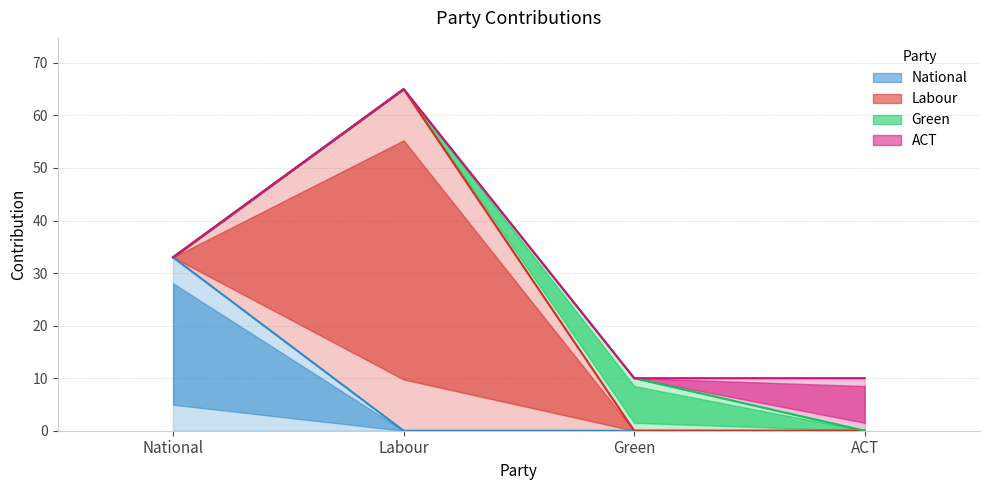

What is the label of the 2nd point from the right?

Green